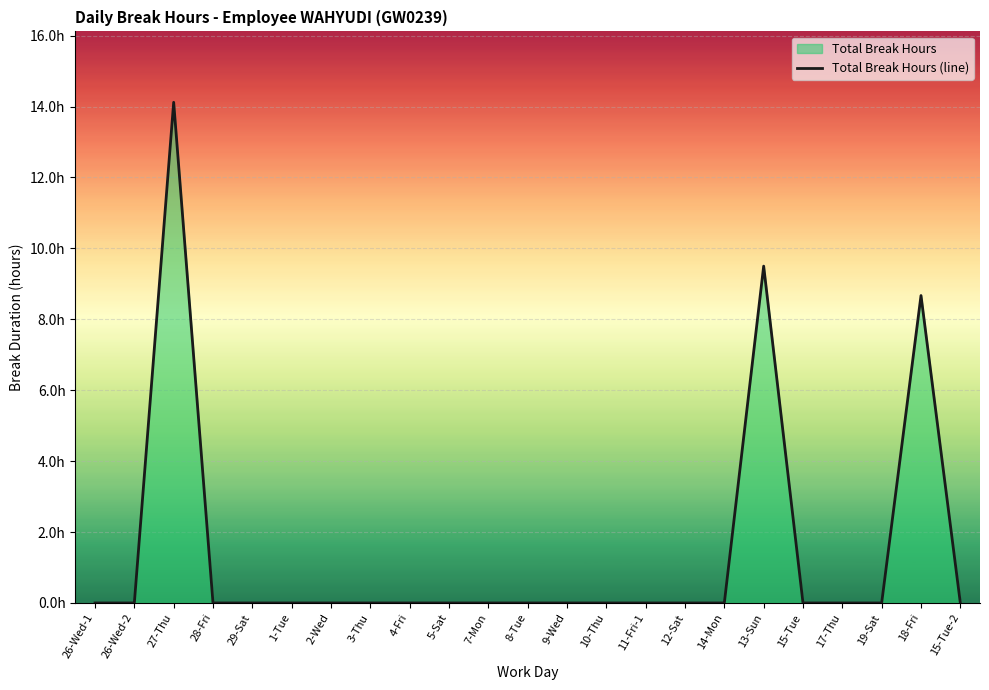

Reading left to right, extract all data points from this chart.

0.0	0.0	14.1	0.0	0.0	0.0	0.0	0.0	0.0	0.0	0.0	0.0	0.0	0.0	0.0	0.0	0.0	9.5	0.0	0.0	0.0	8.7	0.0